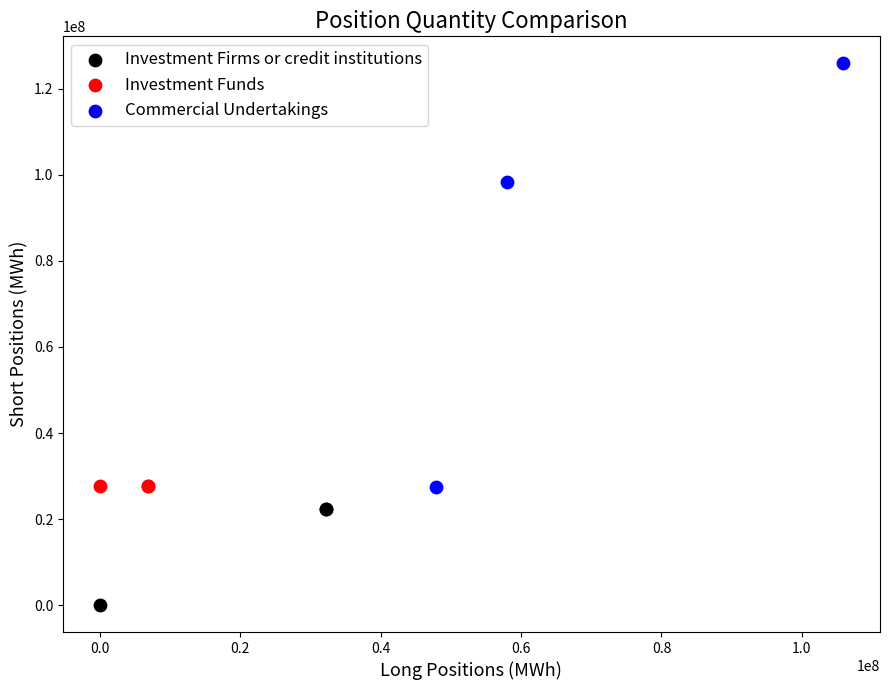

Which series has the largest Y range (max minus min)?

Commercial Undertakings